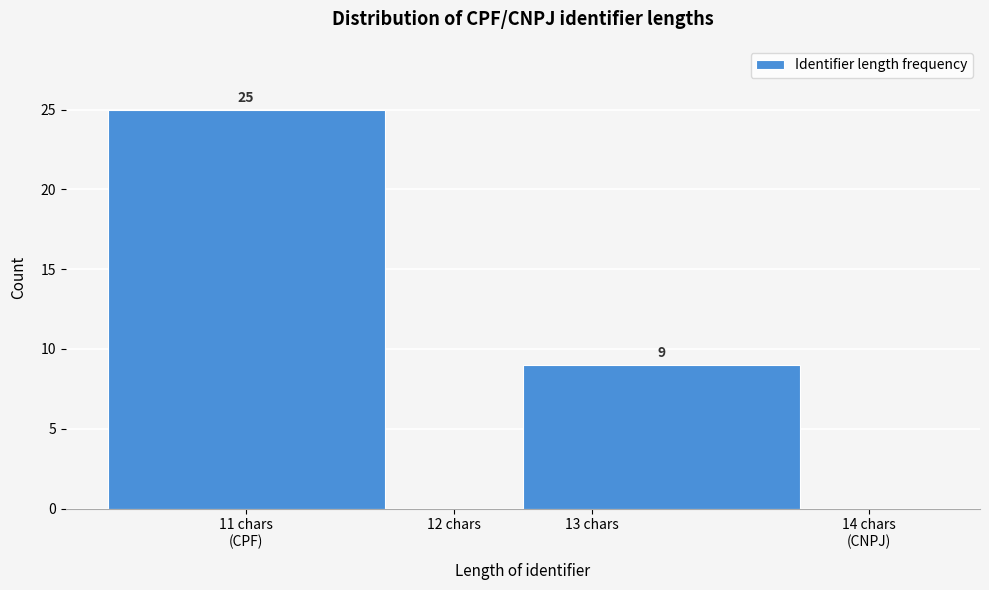

True or false: the data shows 3 at 13 chars.

False